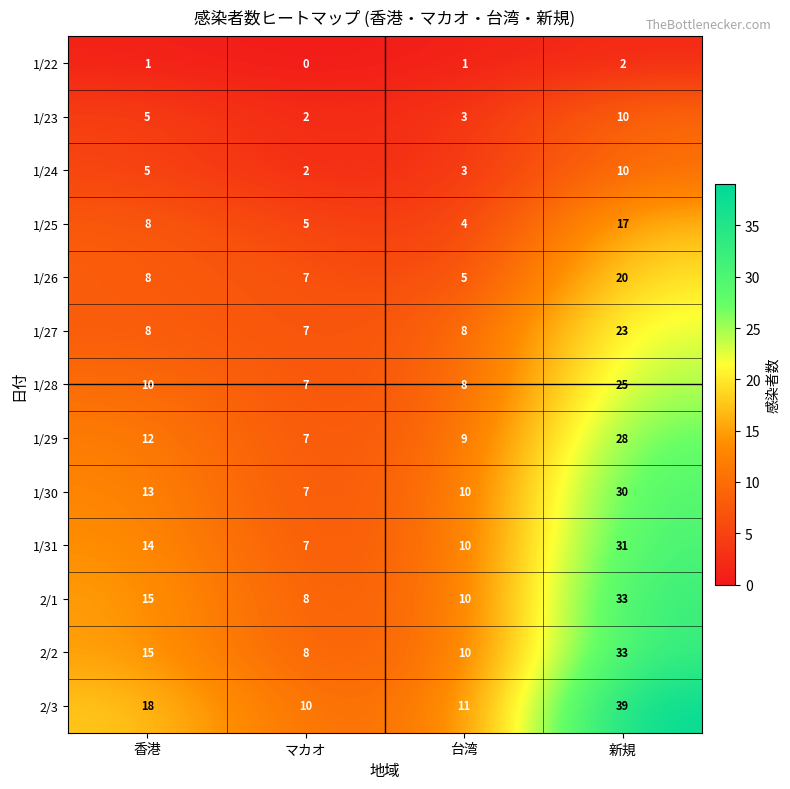

At which category is the sum across all series the highest?

新規